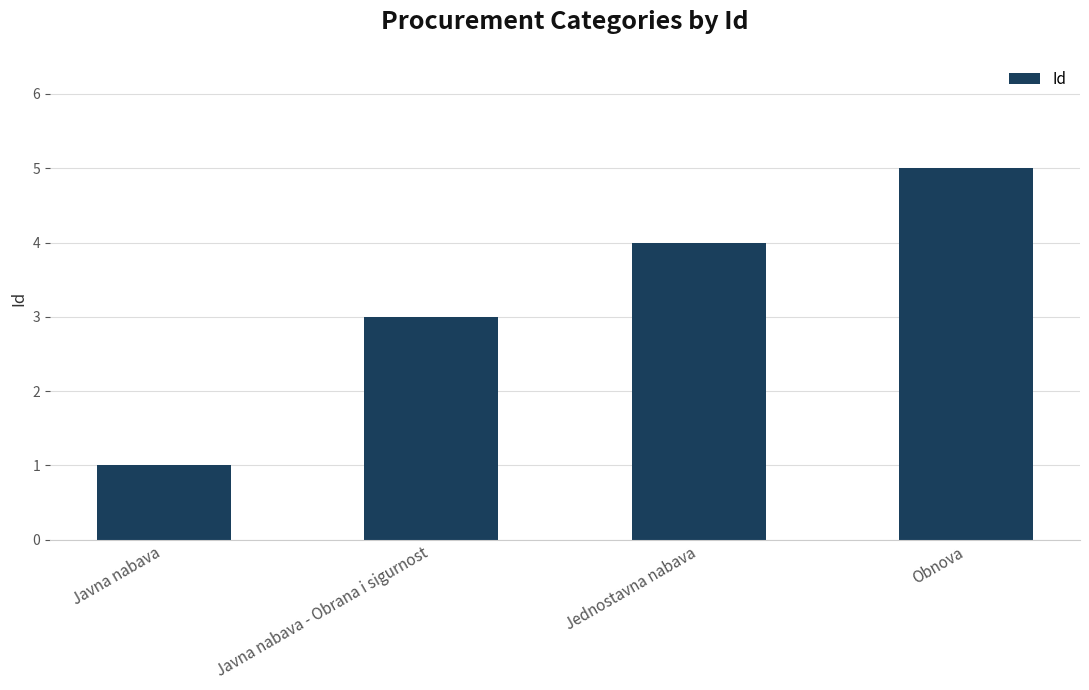

Read the value at Jednostavna nabava.

4